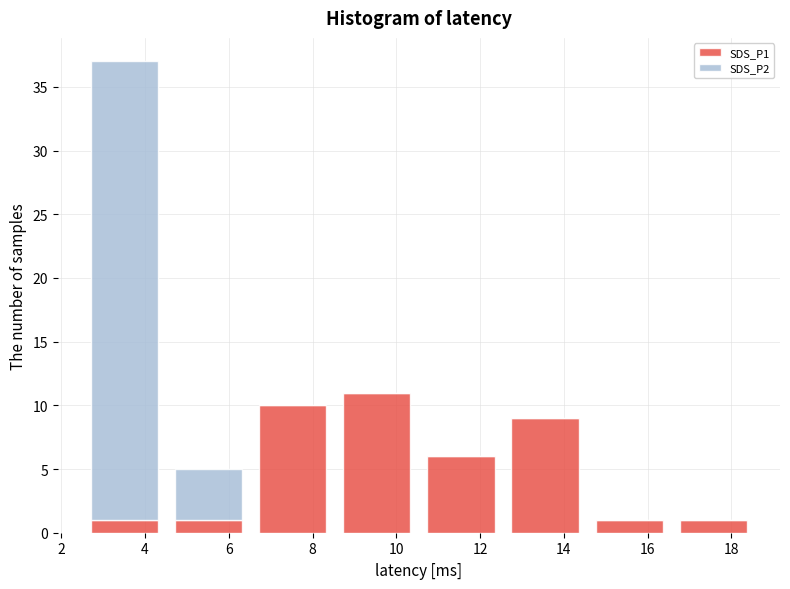

What is the total height of the stacked bar covering 2.6 to 4.6 on the x-axis? Neither the bar edges nor the heights are printed on the chart, so give them approximately, as read against the axes.

37